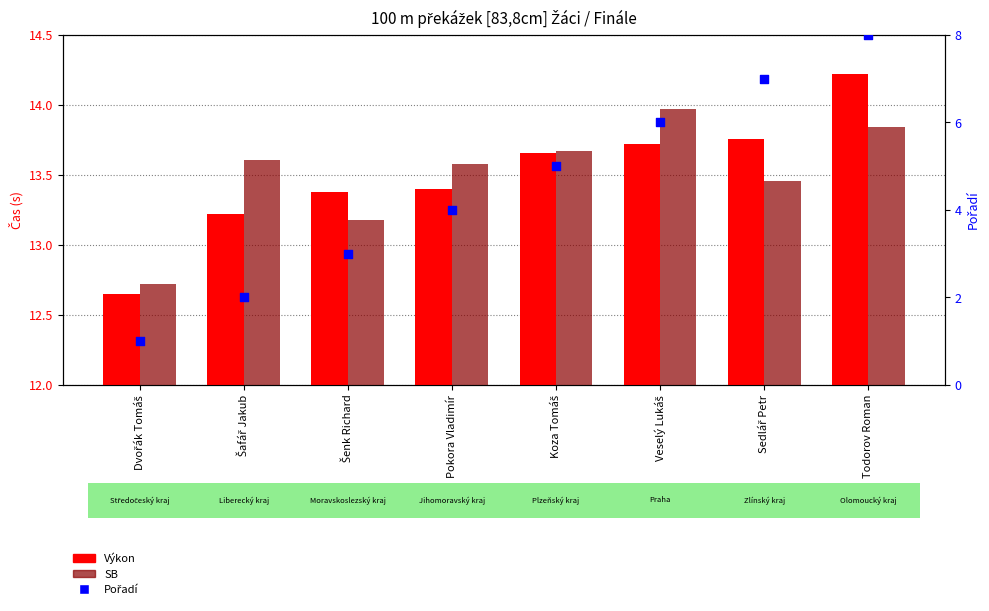

Which series has the largest total across all categories?

SB